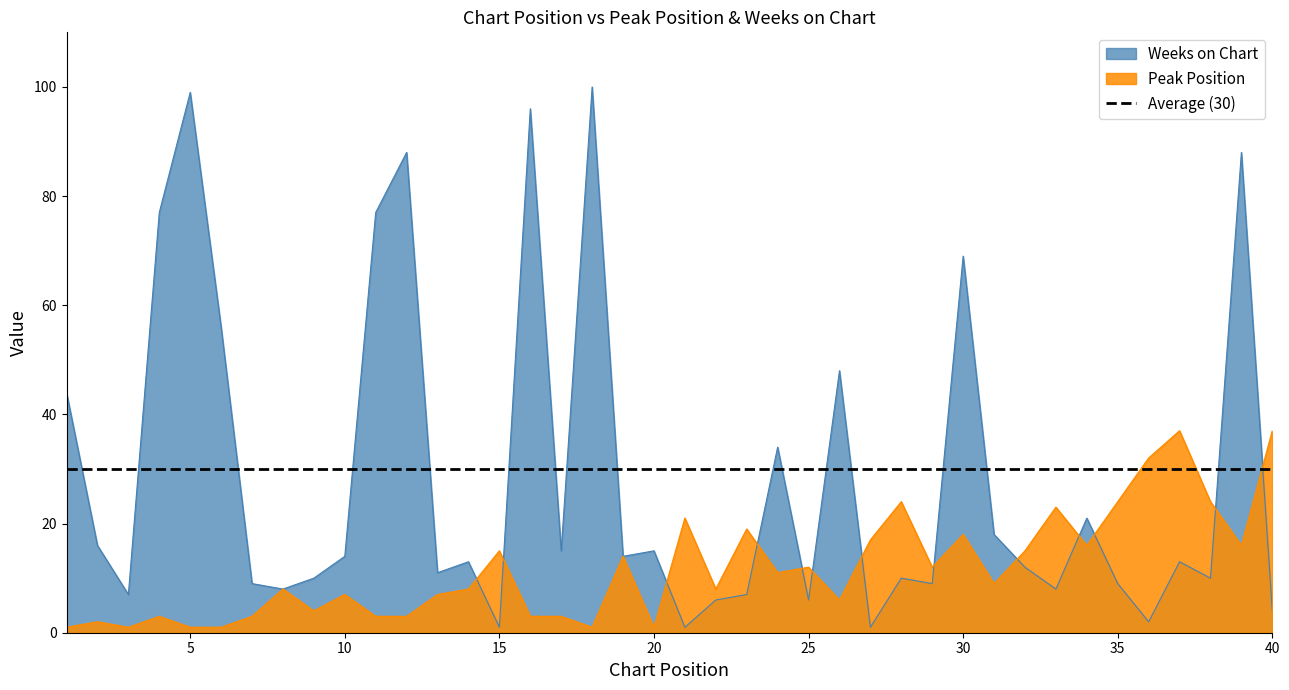

The value of Weeks on Chart at 9 is 10. True or false?

True